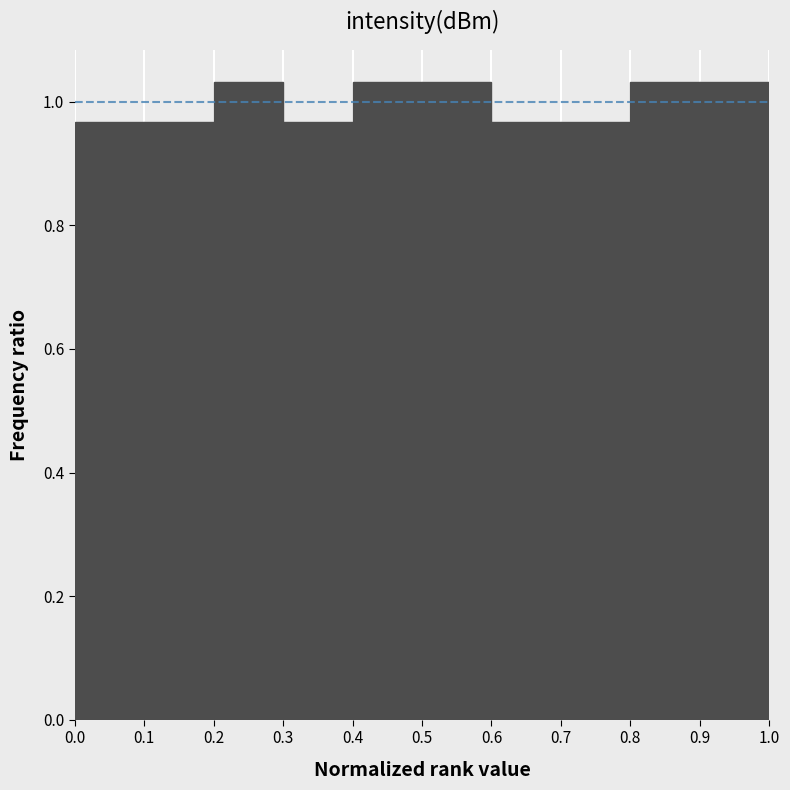

Reading left to right, list every bar in this chart as the range it spans on the x-axis followed by its height. The values are not printed on the chart, so give them approximately, as read against the axis.

0.0 to 0.1: 0.96
0.1 to 0.2: 0.96
0.2 to 0.3: 1.04
0.3 to 0.4: 0.96
0.4 to 0.5: 1.04
0.5 to 0.6: 1.04
0.6 to 0.7: 0.96
0.7 to 0.8: 0.96
0.8 to 0.9: 1.04
0.9 to 1.0: 1.04